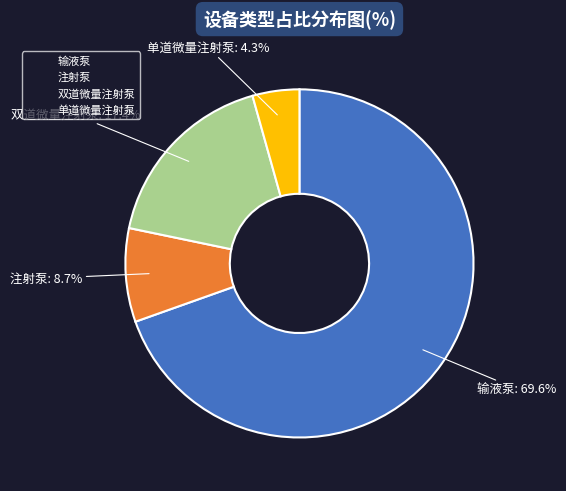

Which category has the smallest portion of the pie?

单道微量注射泵